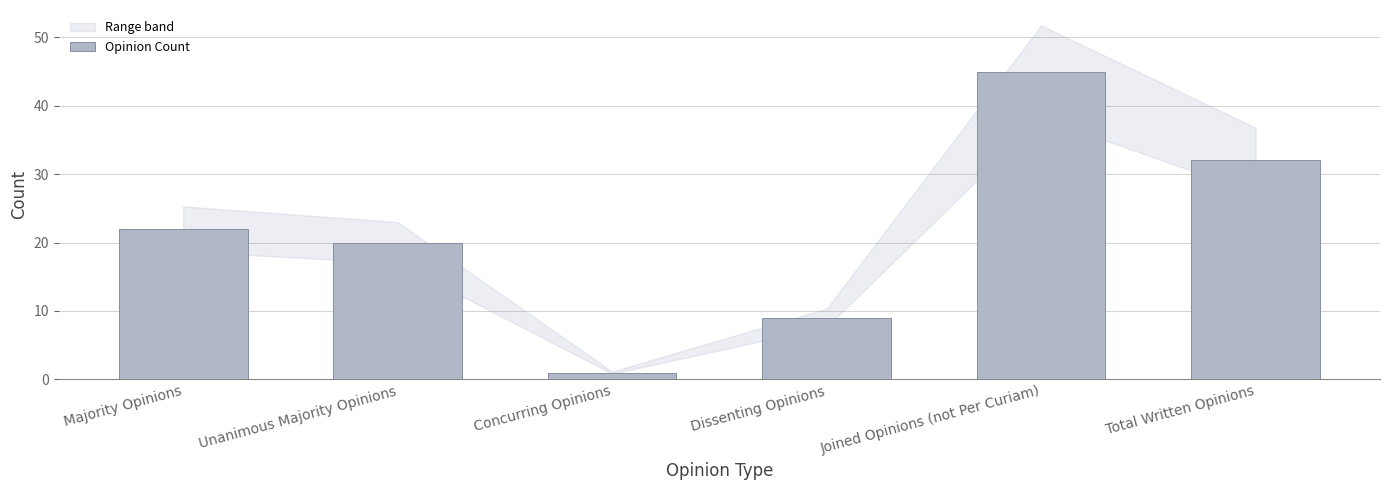

What is the greatest value displayed?

45